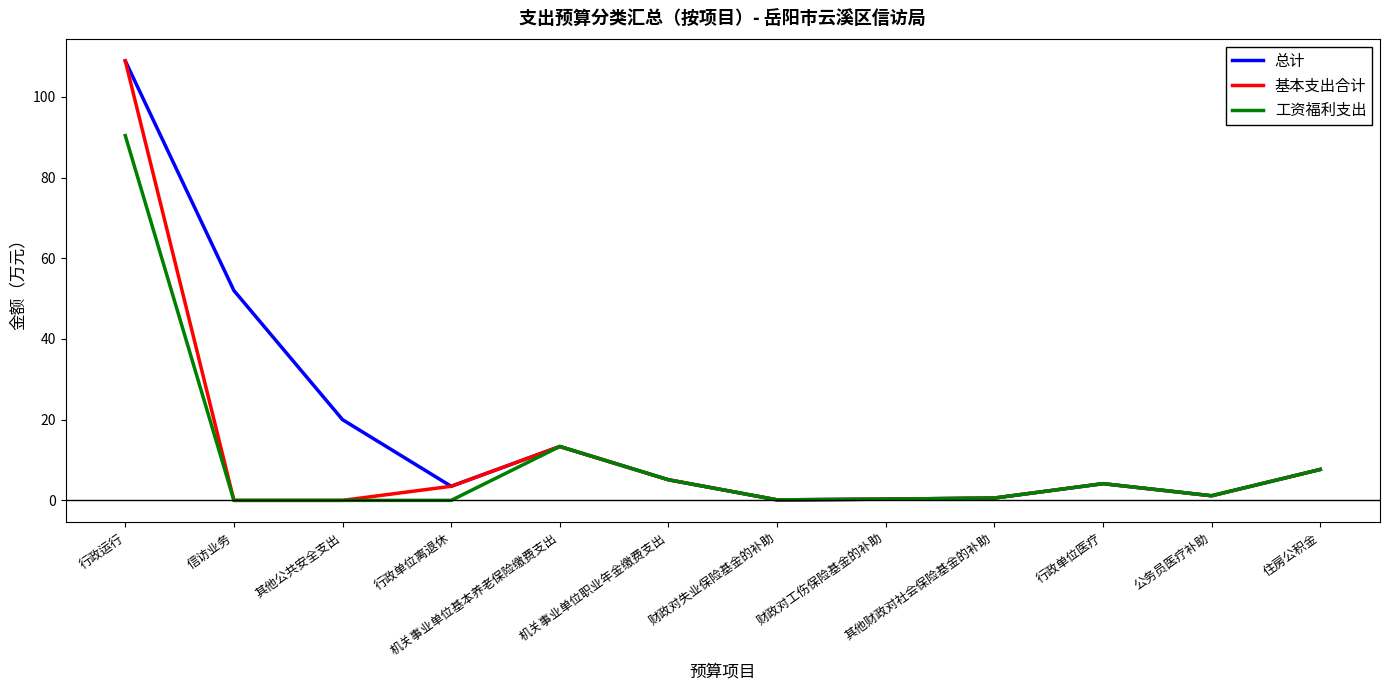

How many series are shown in this chart?

3